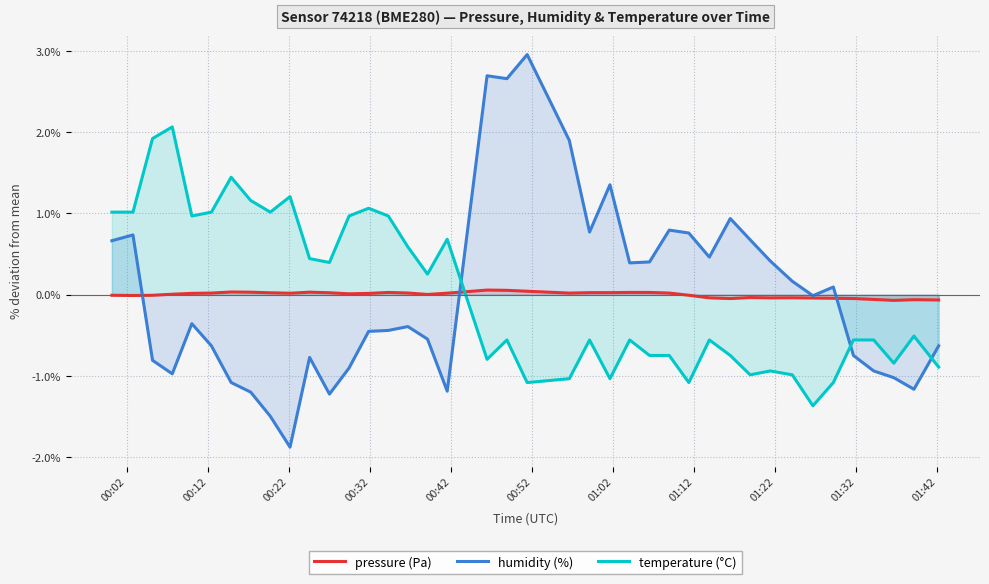

After their last crossing, which series has the higher values: temperature (°C) or humidity (%)?

humidity (%)